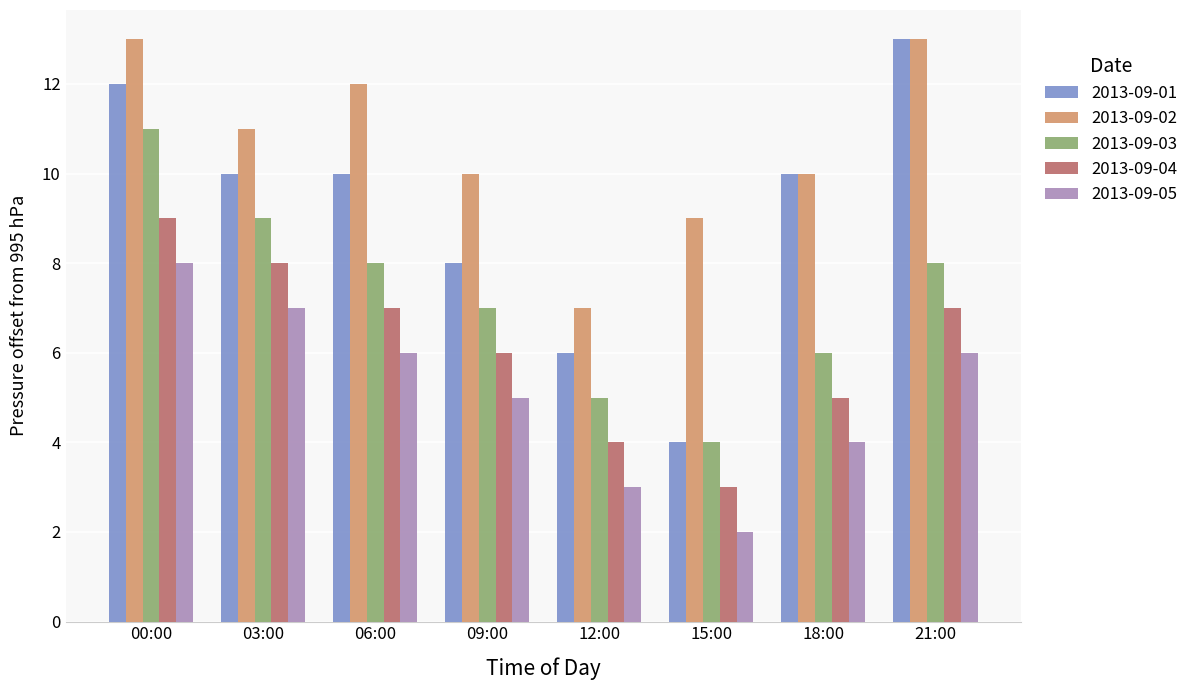

The 2013-09-01 series shows 18 at 18:00. True or false?

False